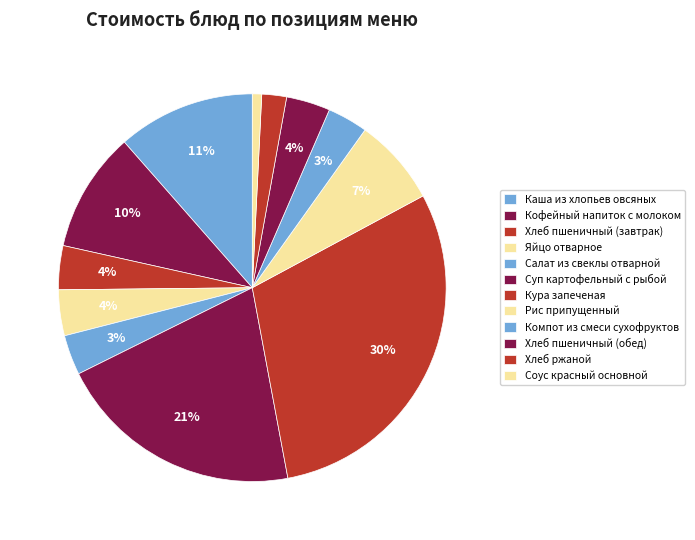

Is the sum of Кофейный напиток с молоком and Соус красный основной greater than half?

No